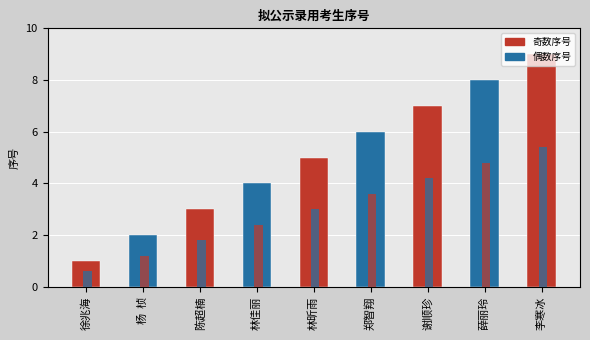

True or false: the data shows 6 at 郑智翔.

True